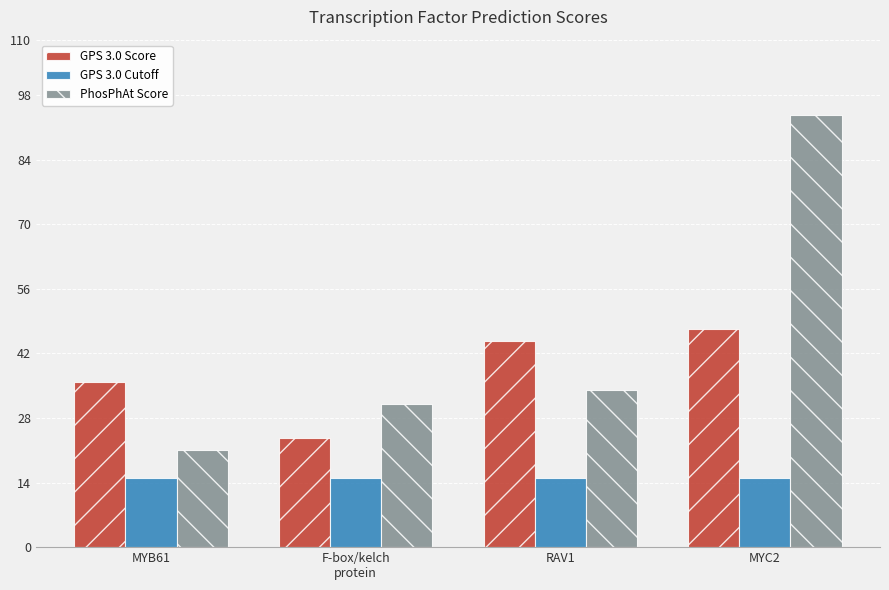

Is it true that GPS 3.0 Cutoff equals 24.6 at F-box/kelch
protein?

False